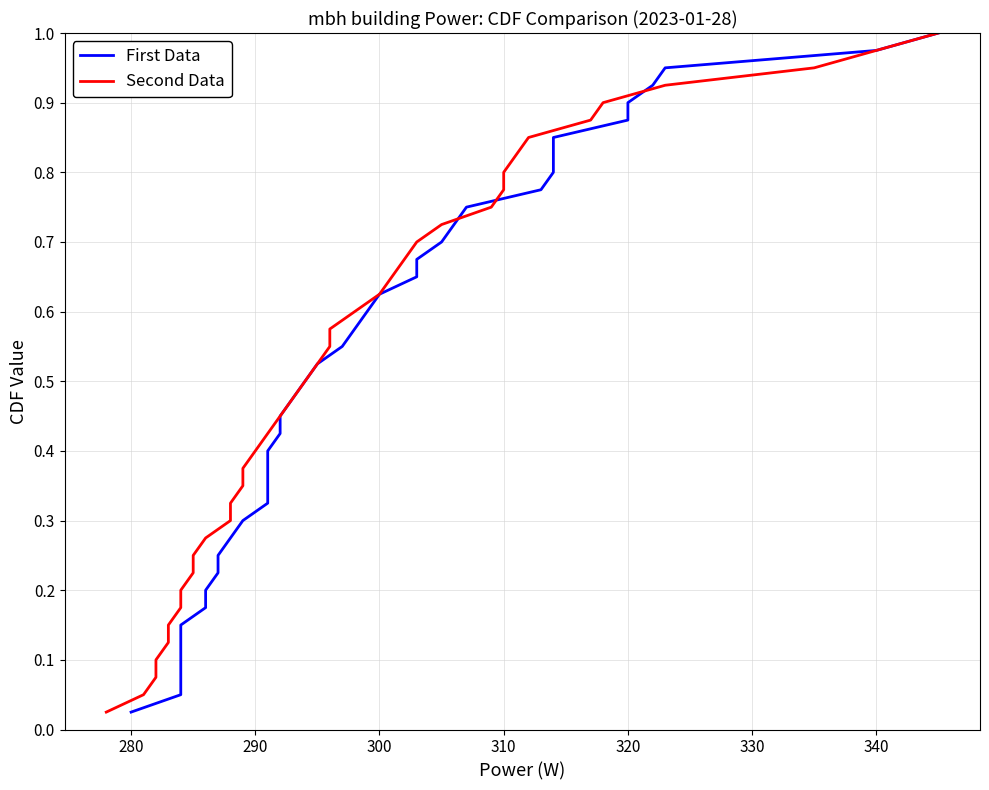

How many distinct data groups are displayed?

2